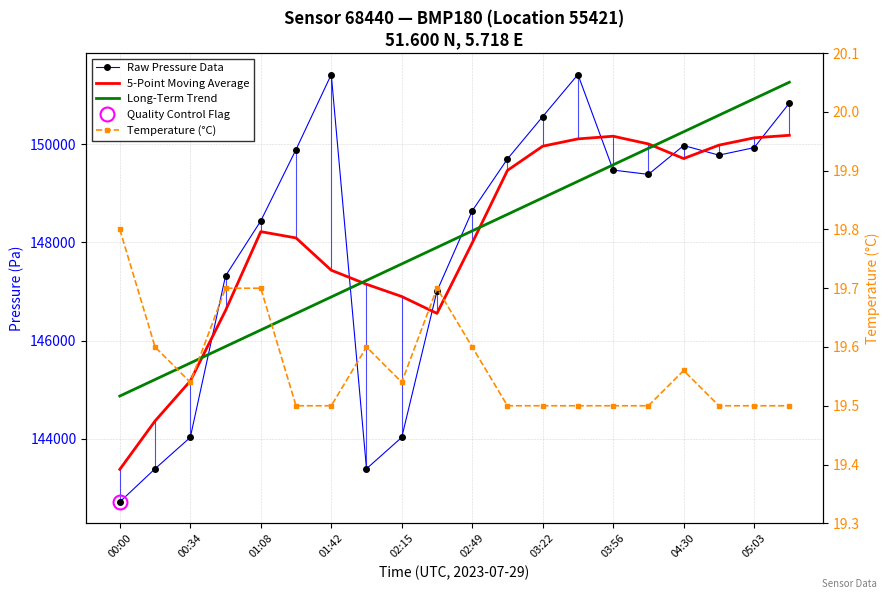

What is the difference between the maximum and minimum values in the Long-Term Trend series?

6388.1